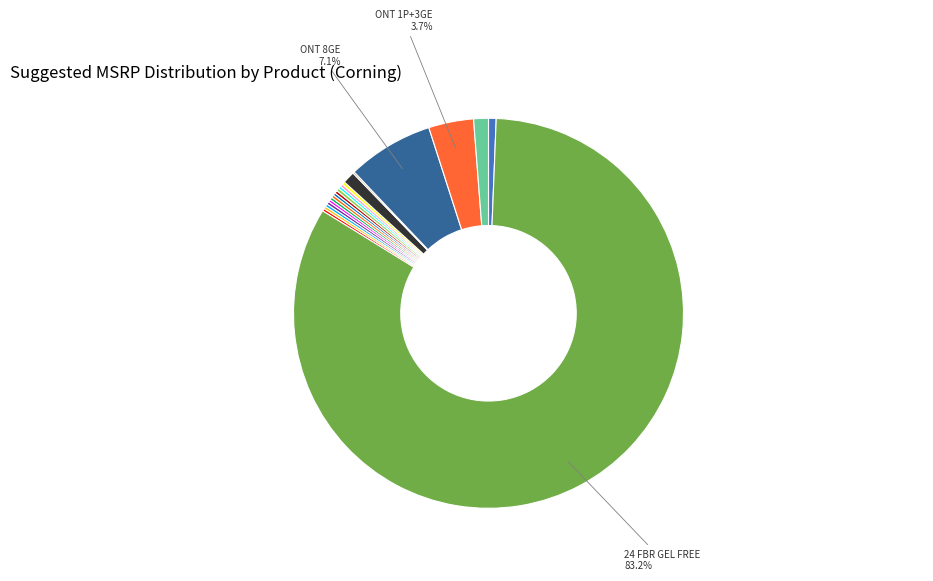

Does any single category account for the majority?

Yes